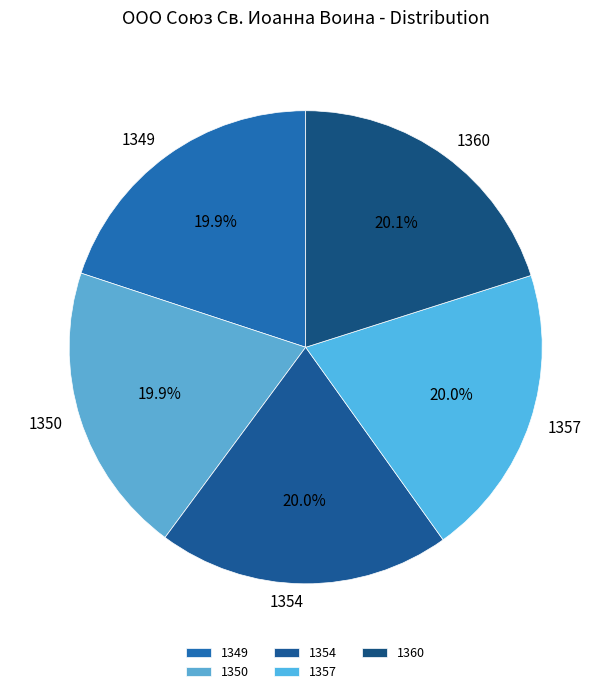

True or false: 1354 accounts for 20% of the total.

True